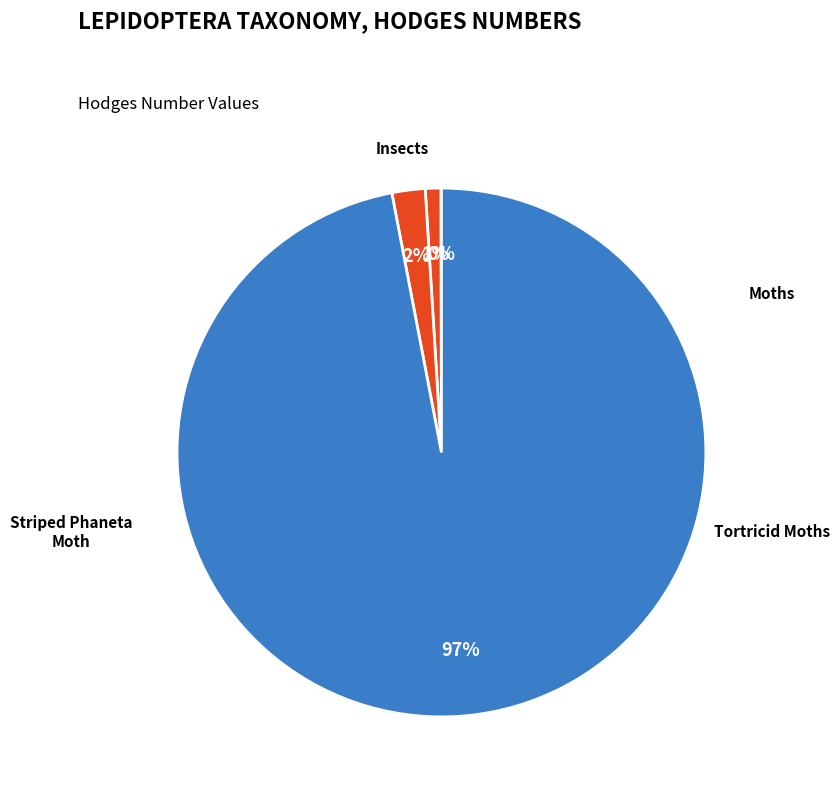

Count the number of slices in the pie.

4